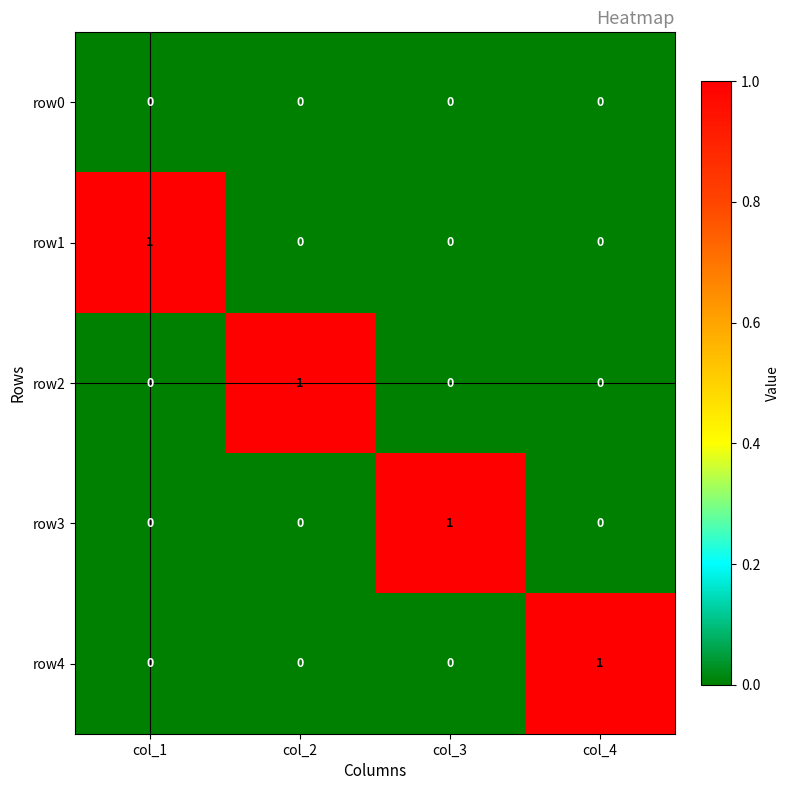

At which label does row2 reach its peak?

col_2